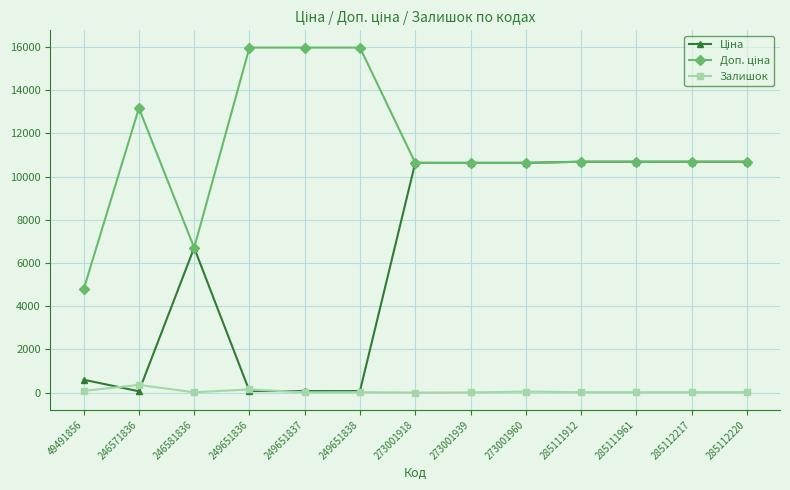

At how many categories does at least one series exceed 14808?

3